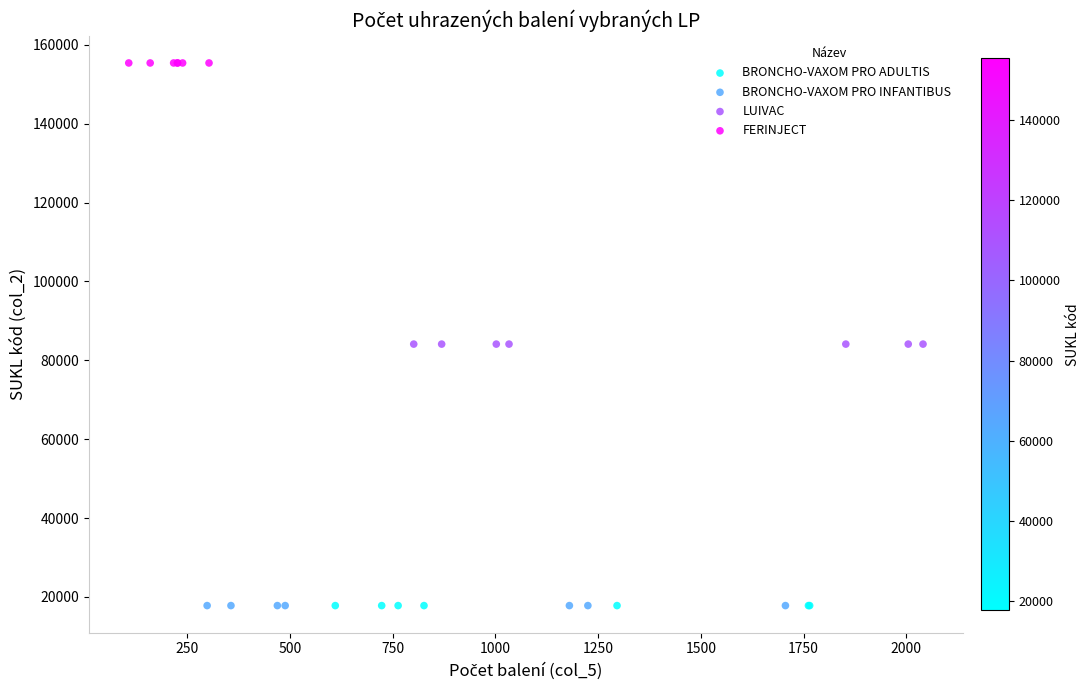

Which series contains the highest Y value?

FERINJECT